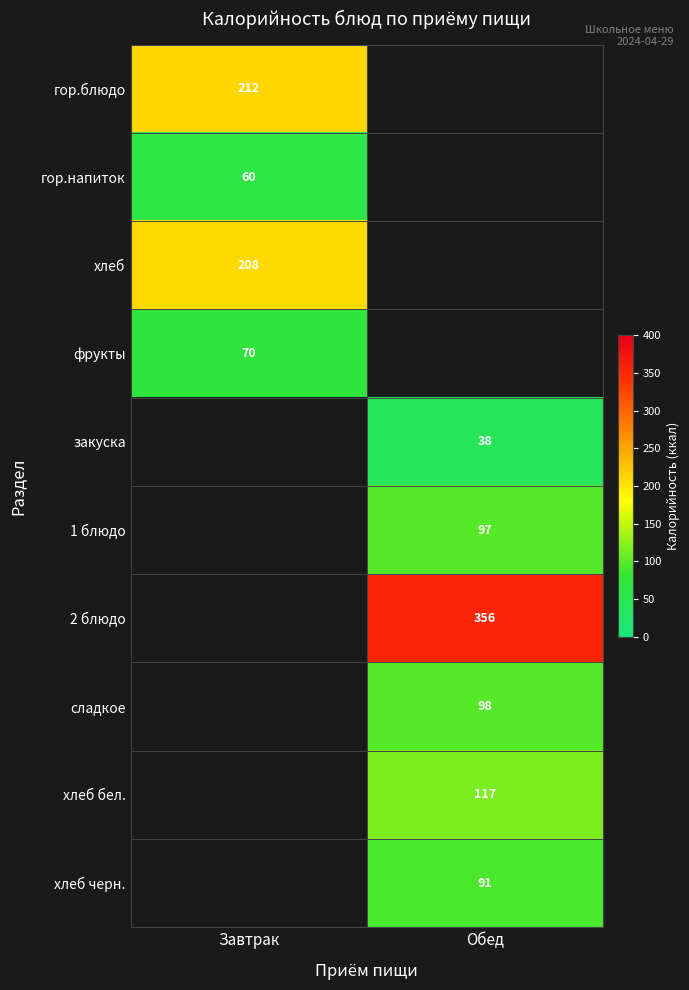

What is the maximum value shown in the chart?

356.0